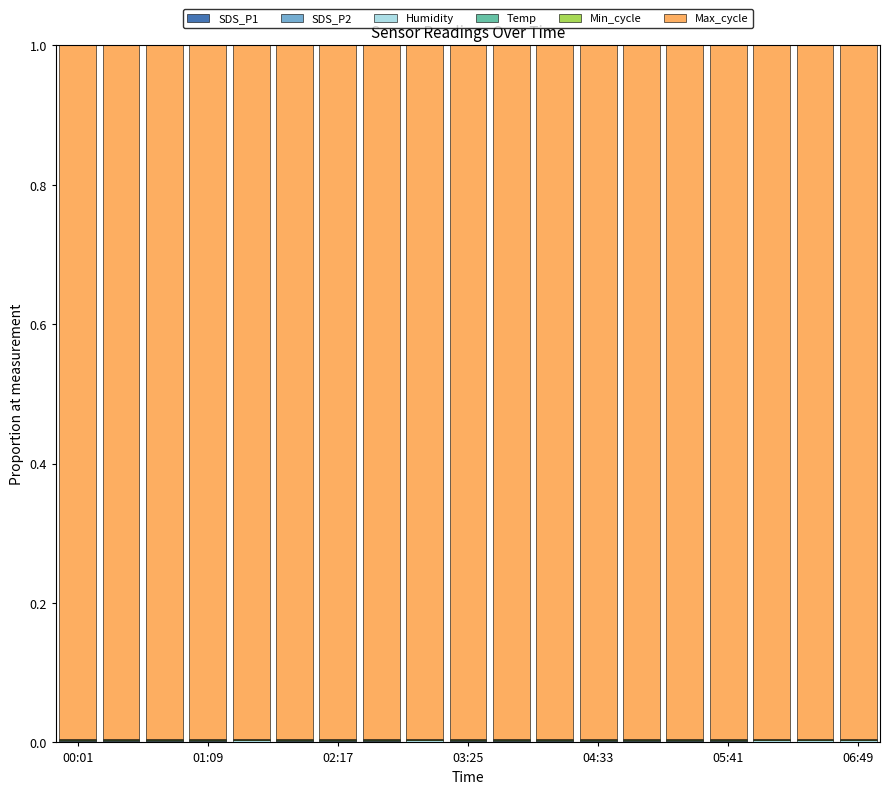

Count the number of data series in this chart.

6